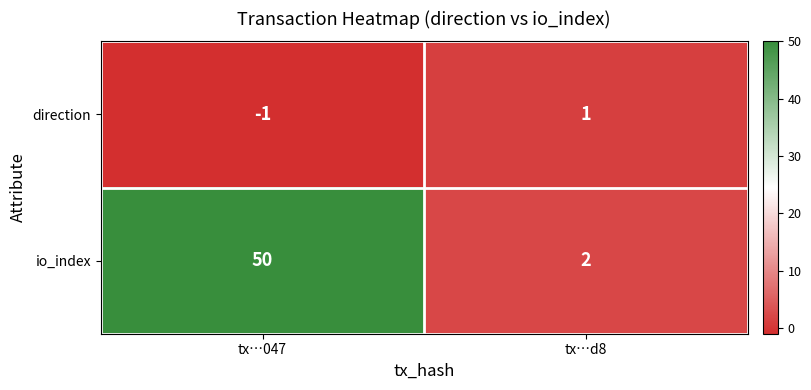

Which series has the widest spread of values?

io_index